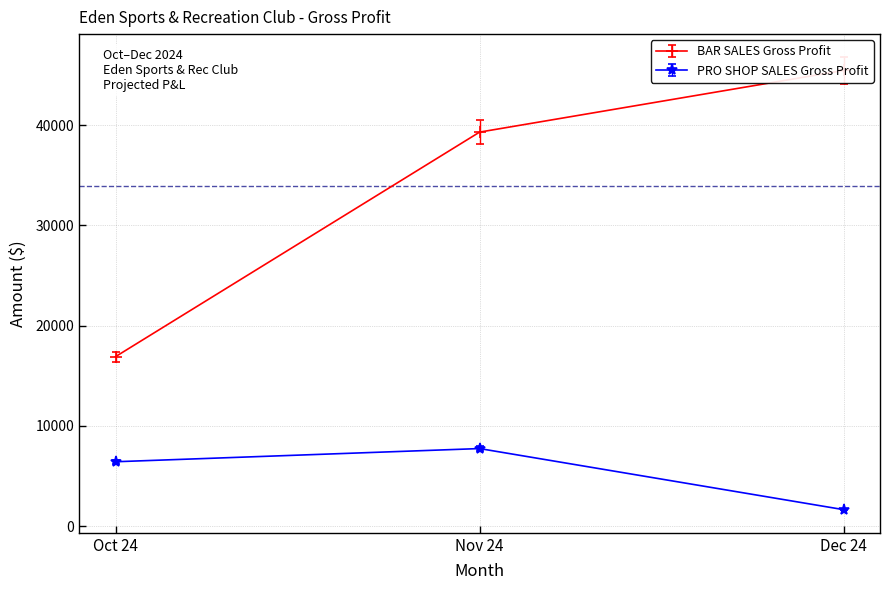

Rank the series by their maximum value, from lowest to highest.

PRO SHOP SALES Gross Profit, BAR SALES Gross Profit